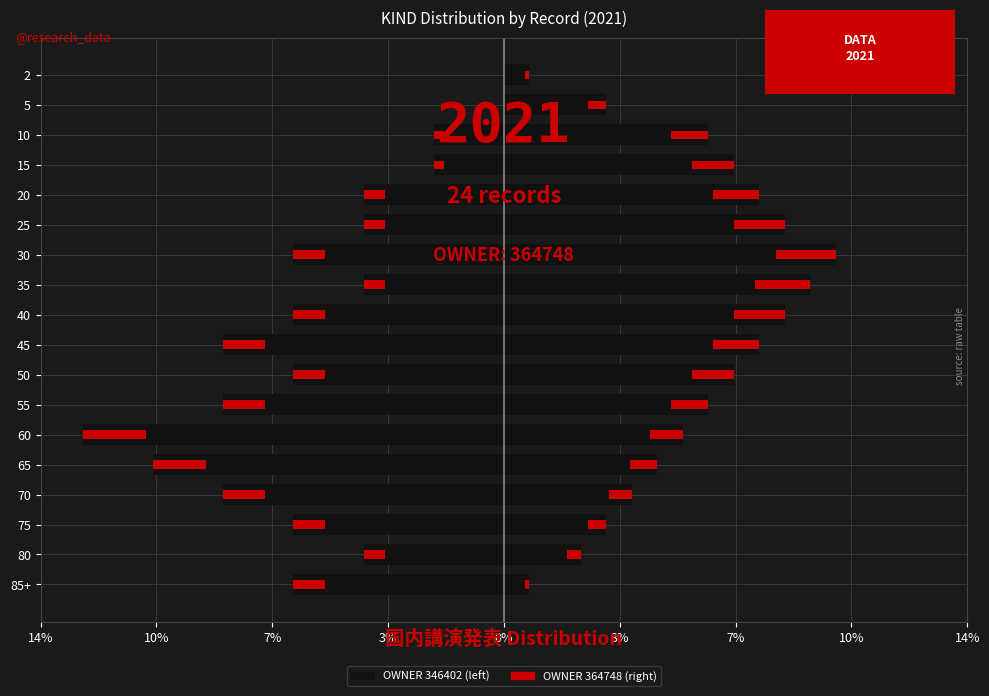

Does the chart contain stacked bars?

No